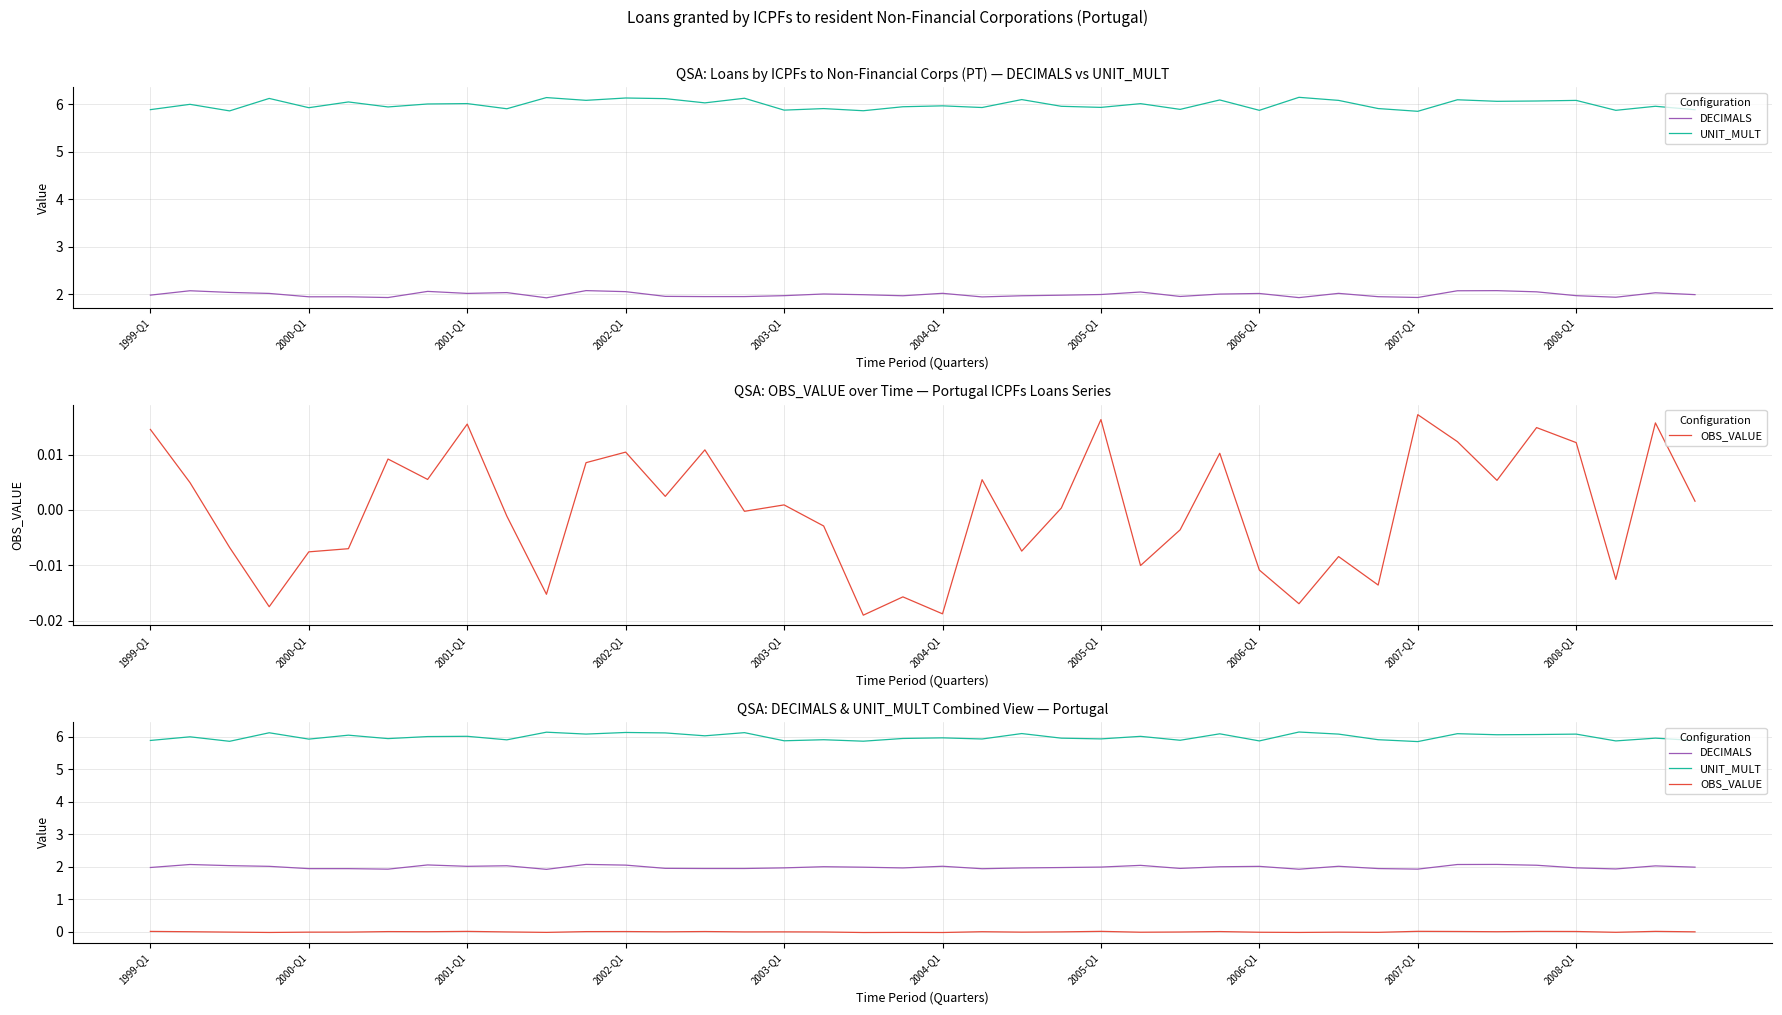

What is the difference between the maximum and second lowest values in the UNIT_MULT series?

0.3